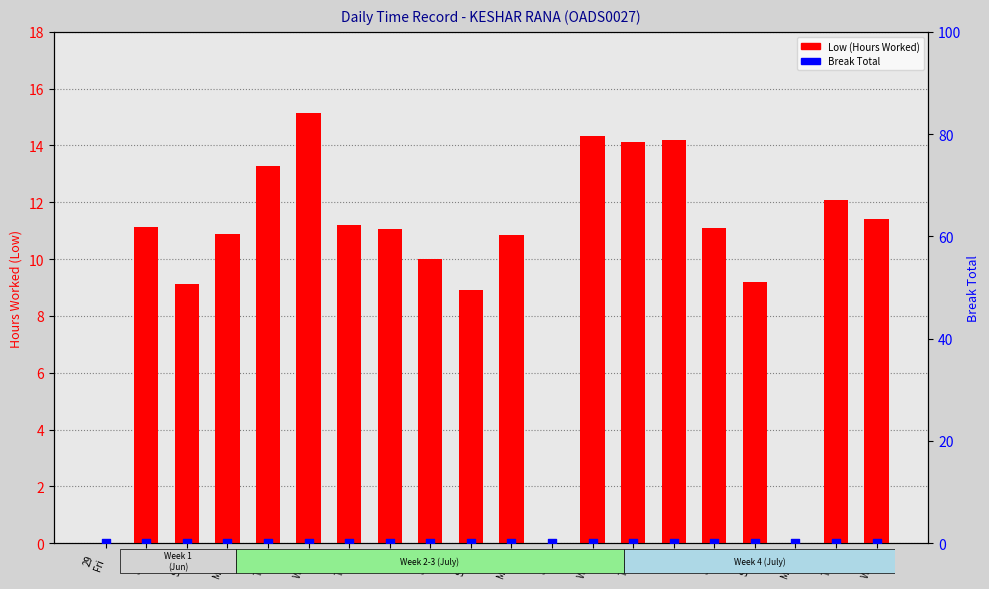

Which series has the widest spread of Y values?

Low (Hours Worked)